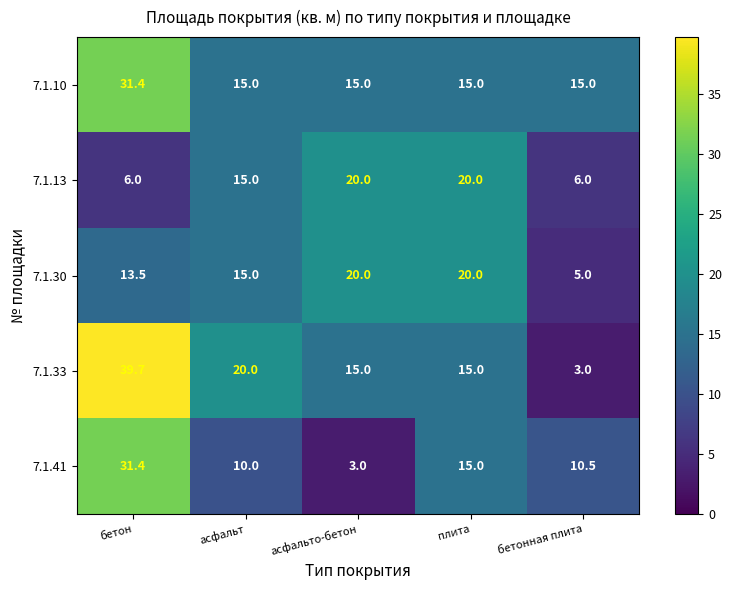

At which category does the chart reach its peak across all series?

бетон